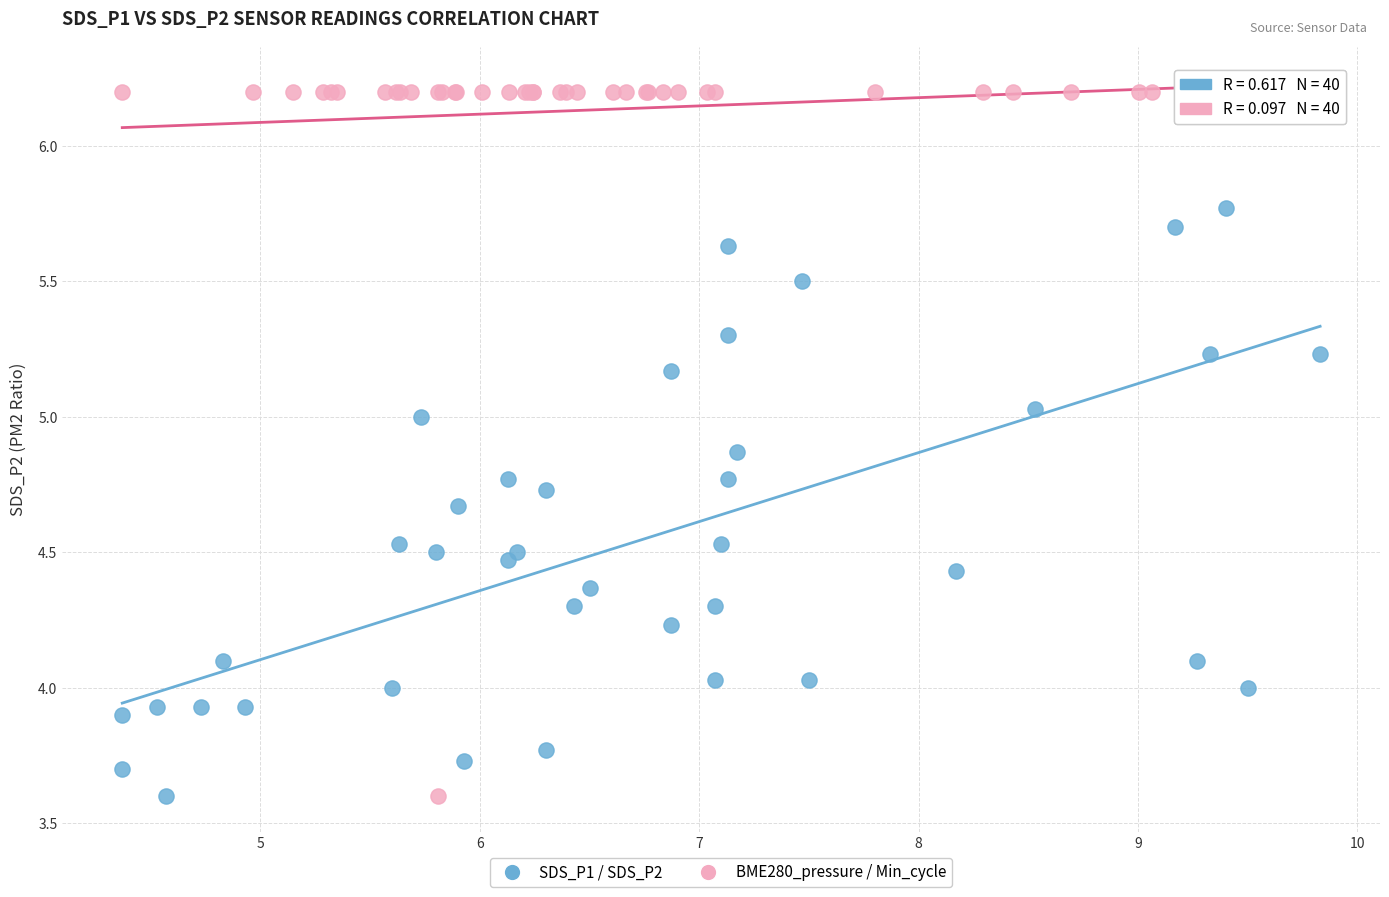

What are all the series names shown in the legend?

SDS_P1 / SDS_P2, BME280_pressure / Min_cycle